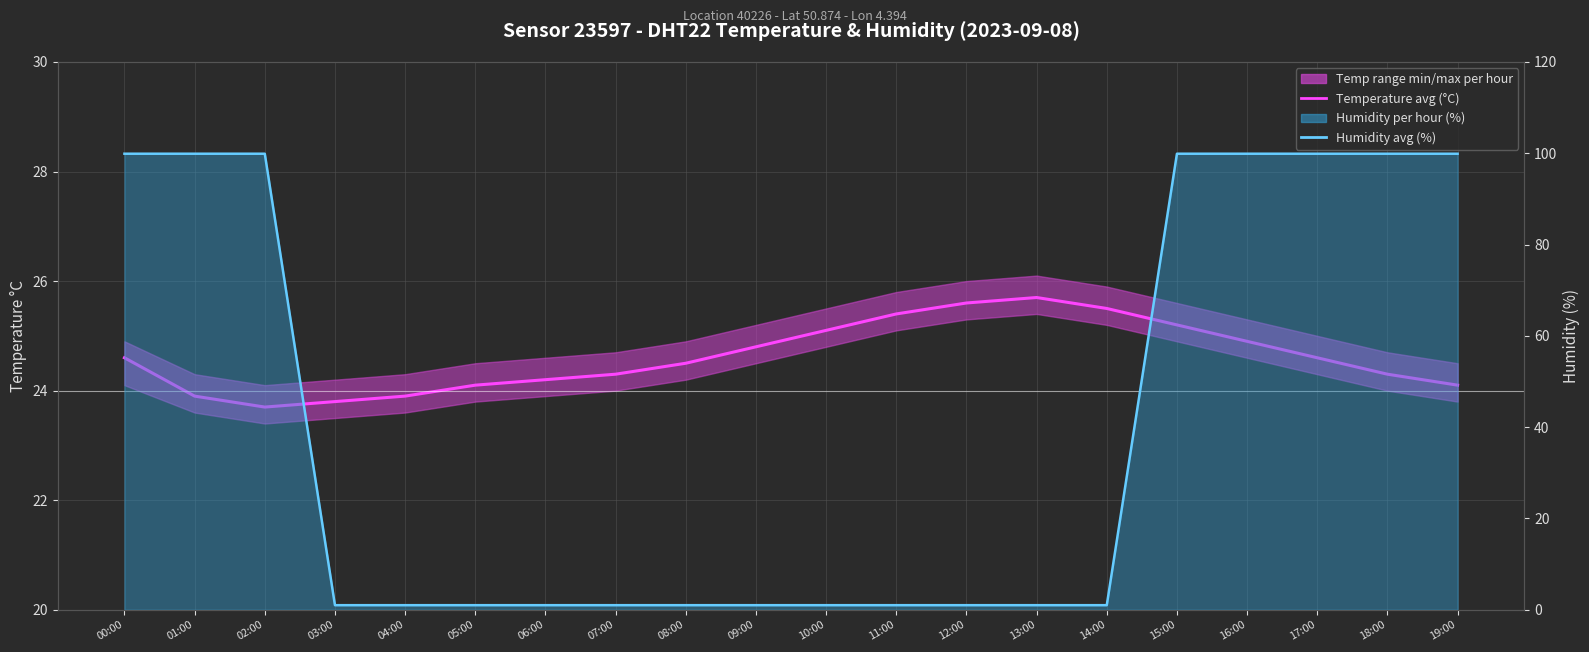

How many data points in Temperature avg (°C) are less than 24?

4